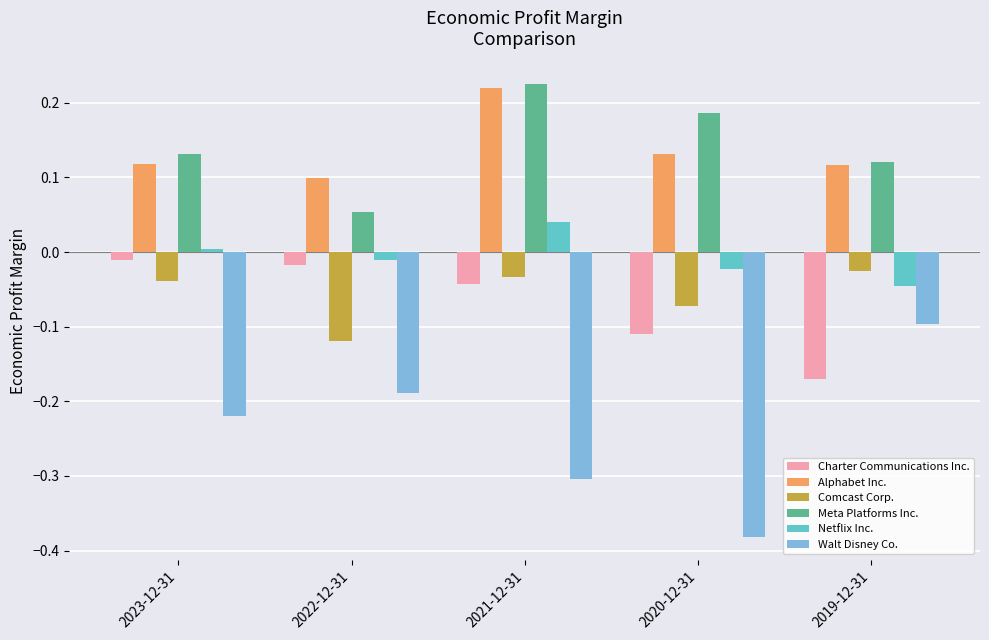

How many groups of bars are there?

5